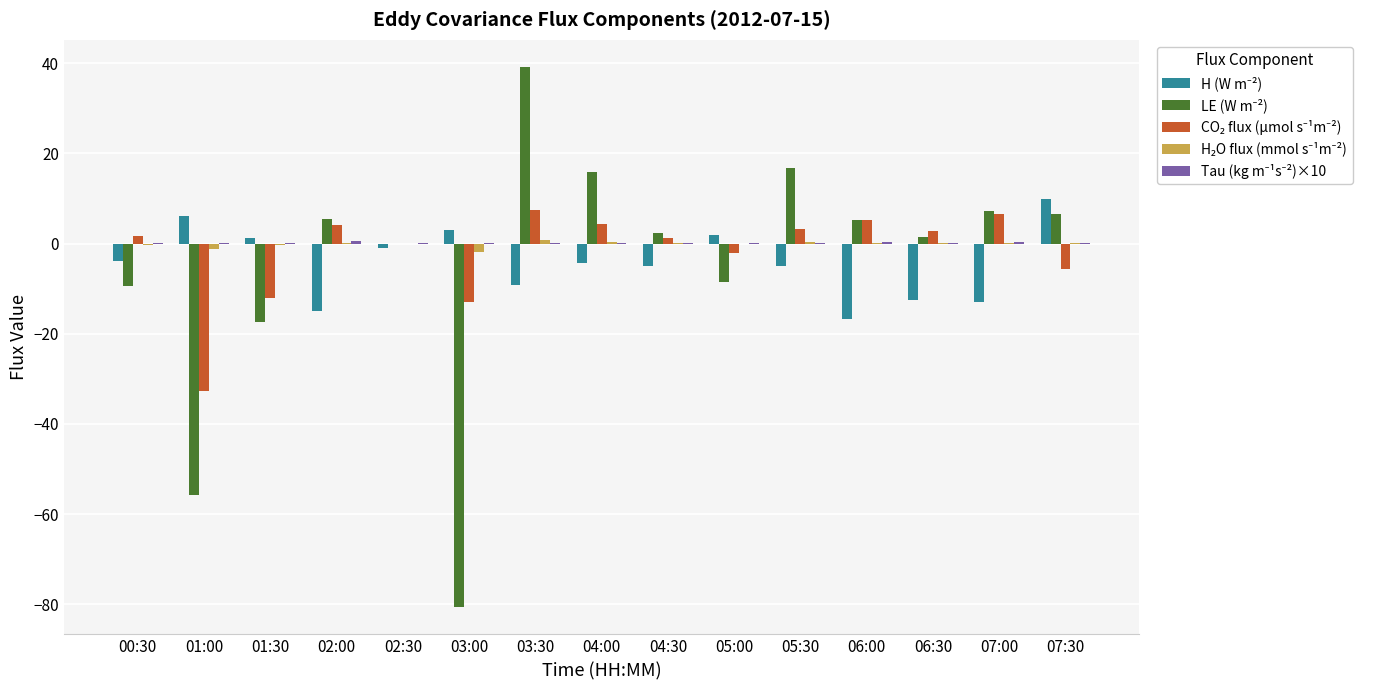

At which category is the sum across all series the highest?

03:30